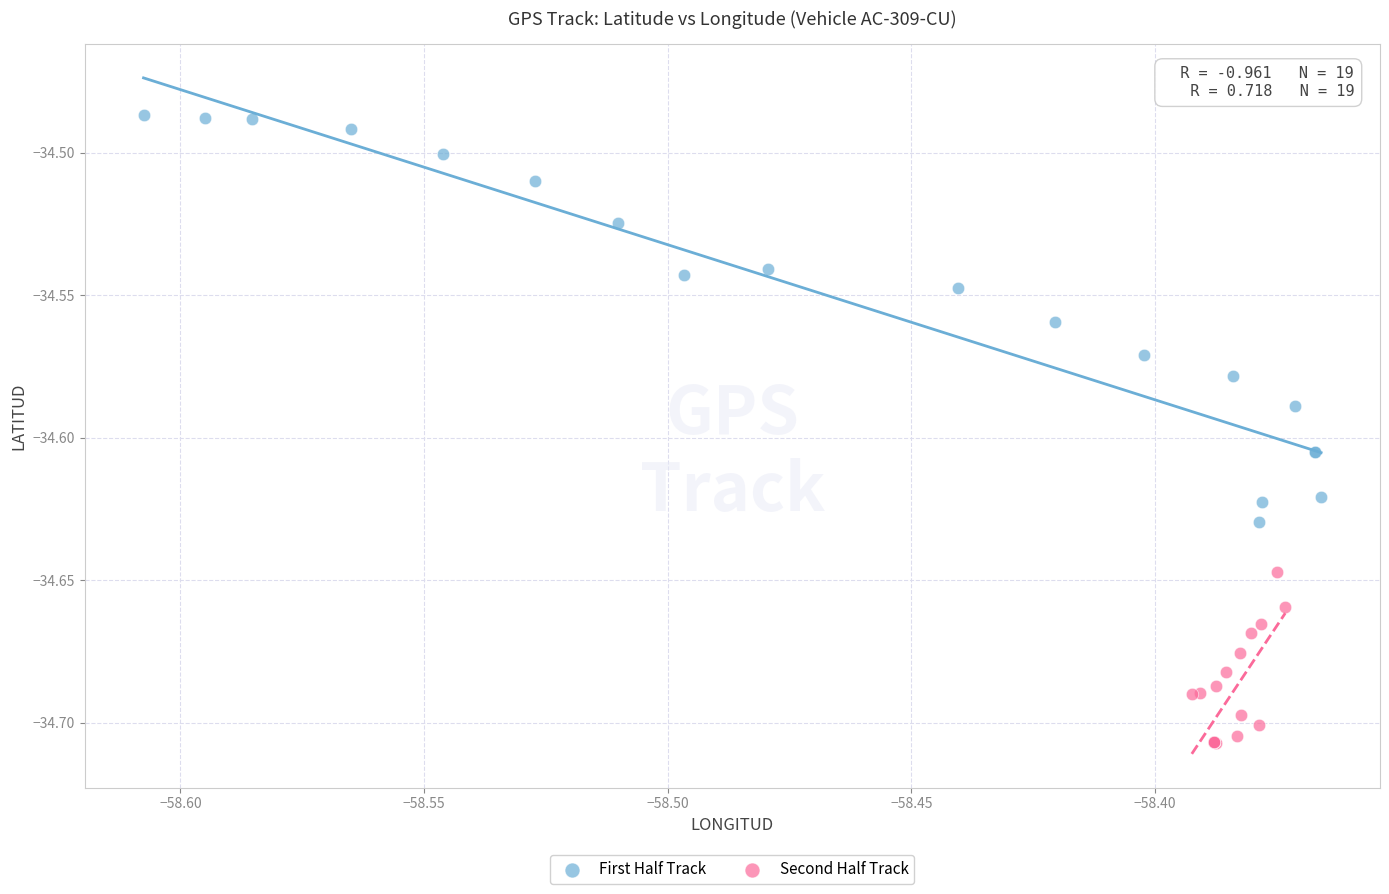

Which series contains the lowest Y value?

Second Half Track